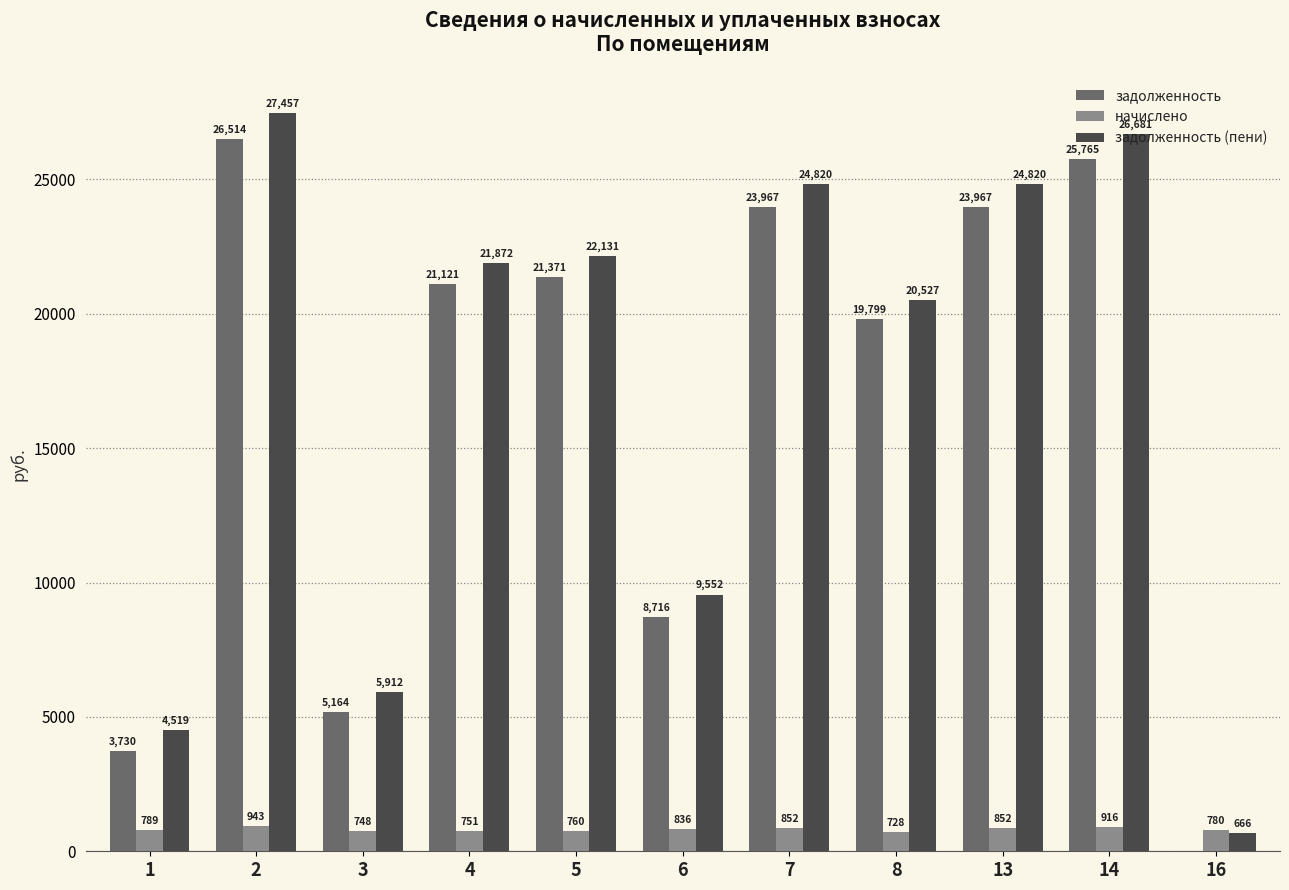

At which category is the sum across all series the highest?

2